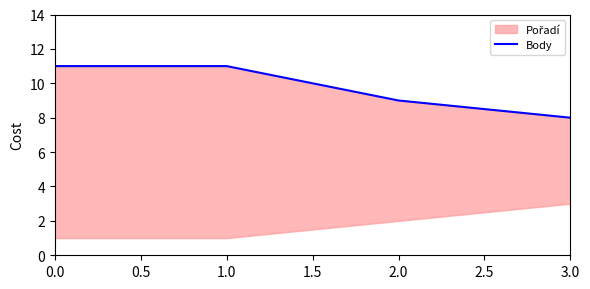

How many categories are shown in the chart?

4